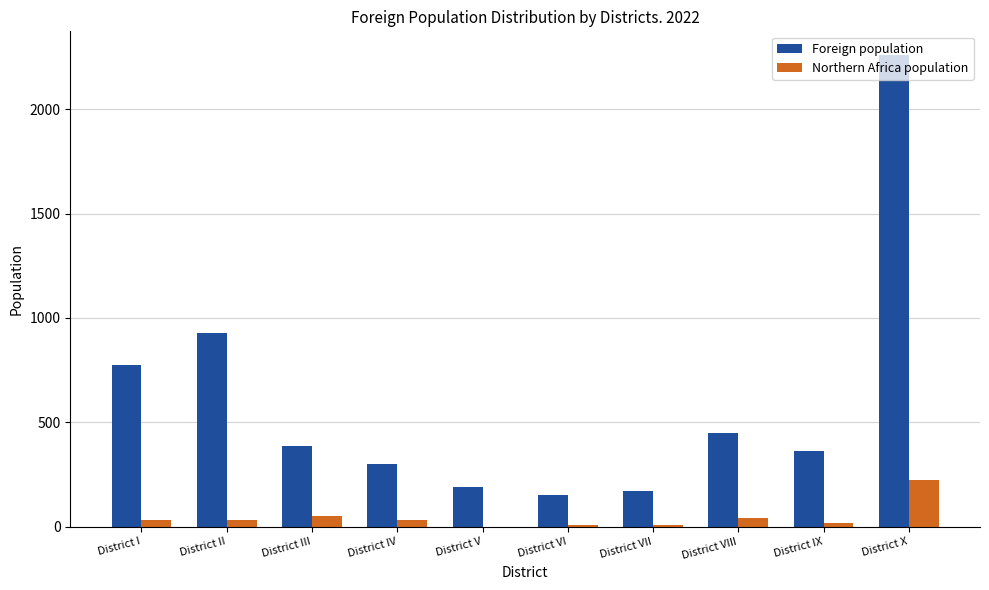

Which series has the largest range (max minus min)?

Foreign population